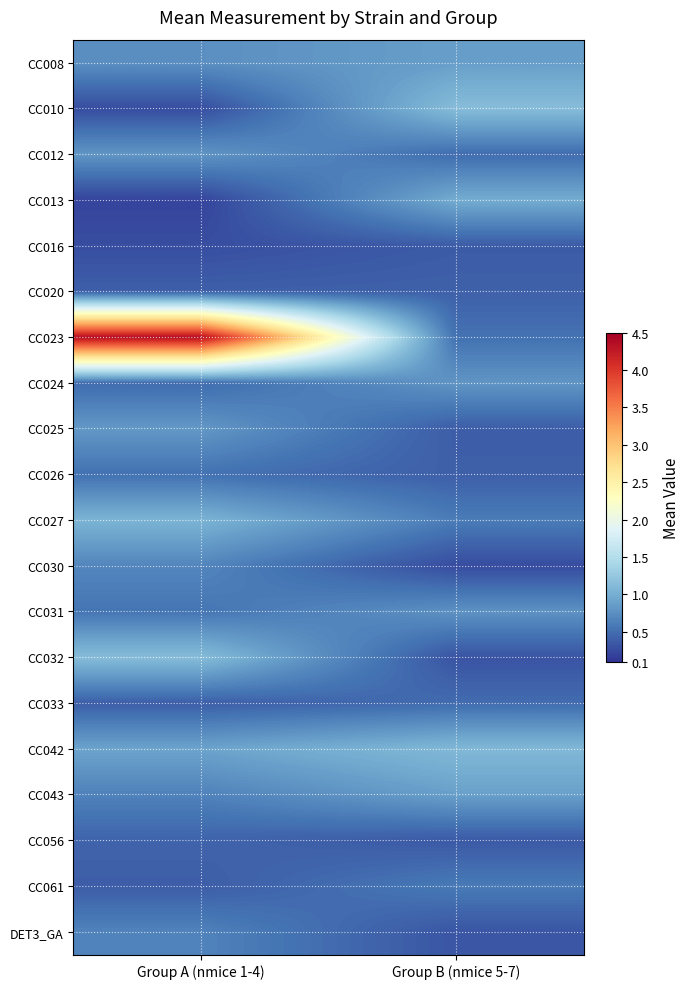

Which label corresponds to the largest value in the chart?

Group A (nmice 1-4)